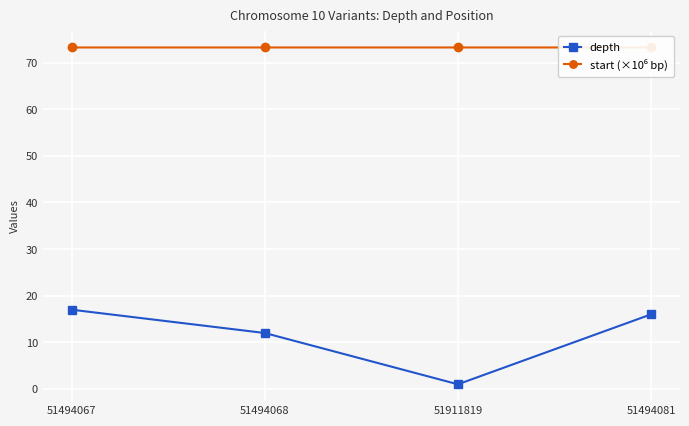

Where is depth nearest to the value 9?

51494068